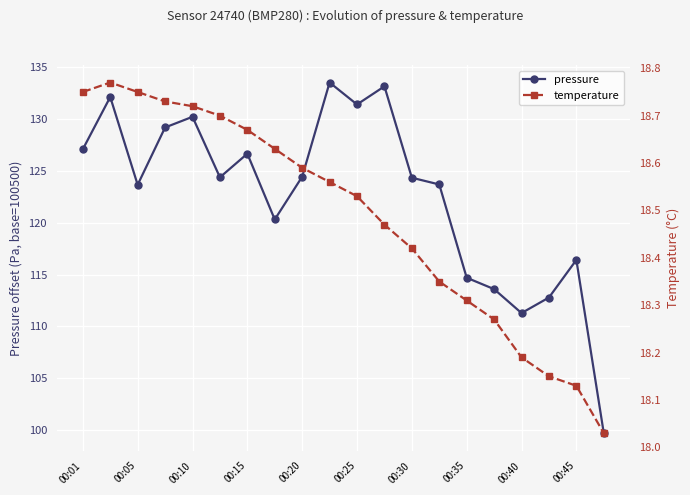

The value of pressure at 00:10 is 49.6. True or false?

False